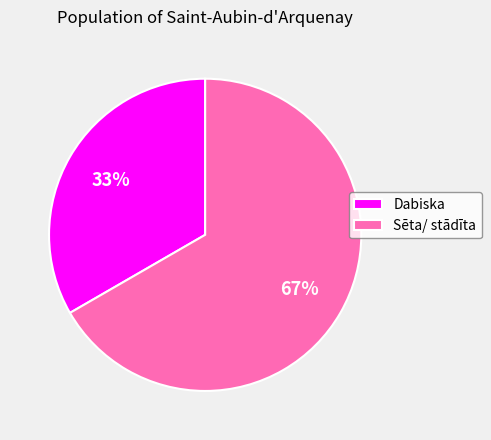

Is it true that Sēta/ stādīta is 77% of the pie?

False